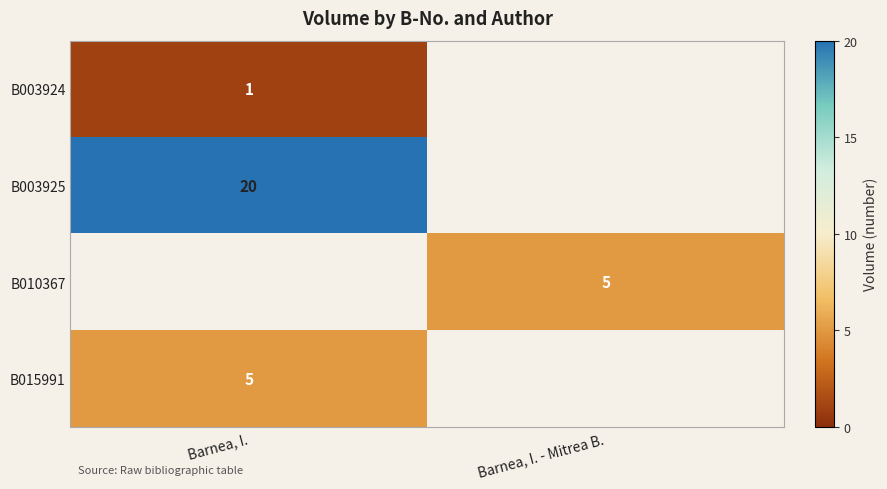

Between Barnea, I. and Barnea, I. - Mitrea B., which is larger?

Barnea, I.